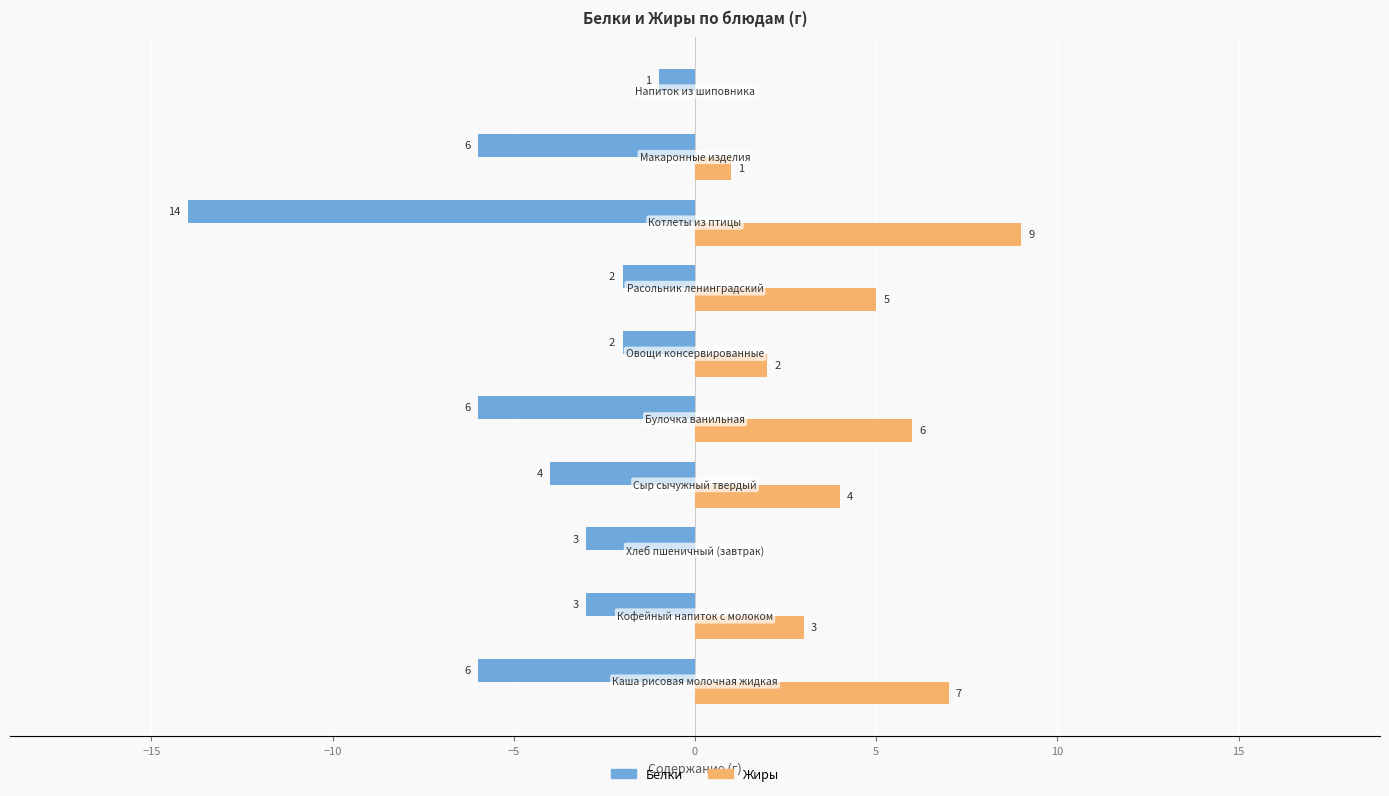

What is the sum of all Белки values?

-47